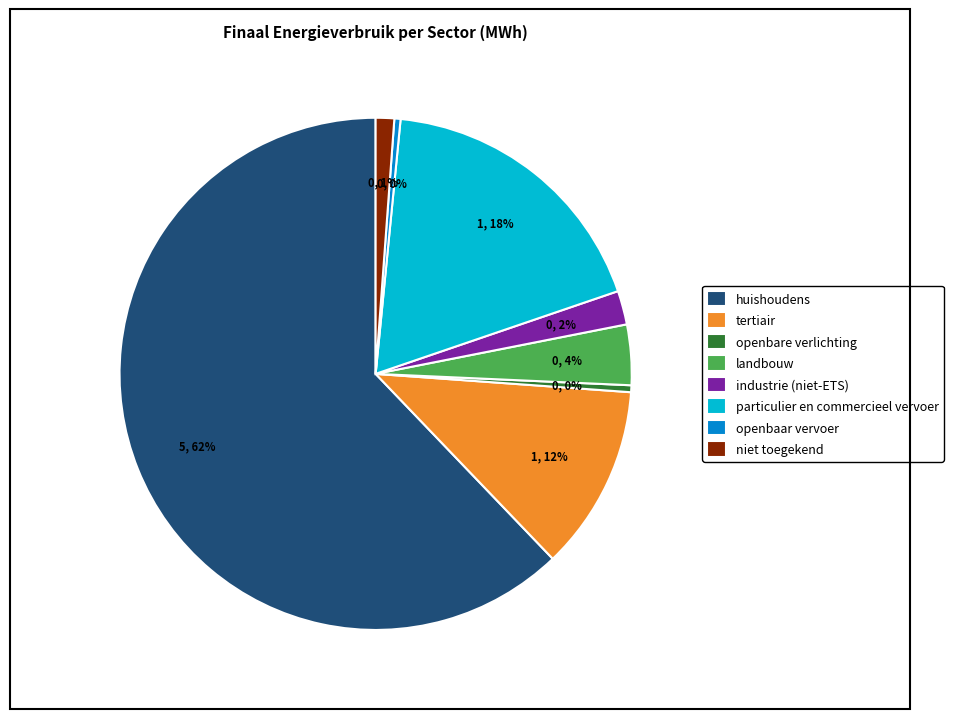

To the nearest percent, what is the difference between the niet toegekend and openbare verlichting slice percentages?

1%